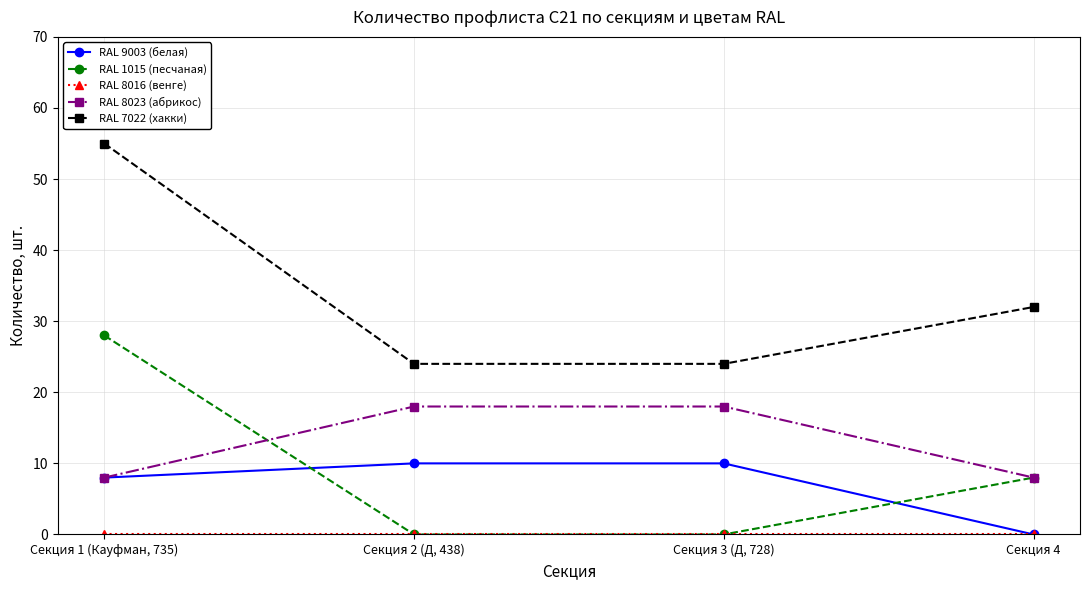

True or false: RAL 7022 (хакки) has a value of 24 at Секция 3 (Д, 728).

True